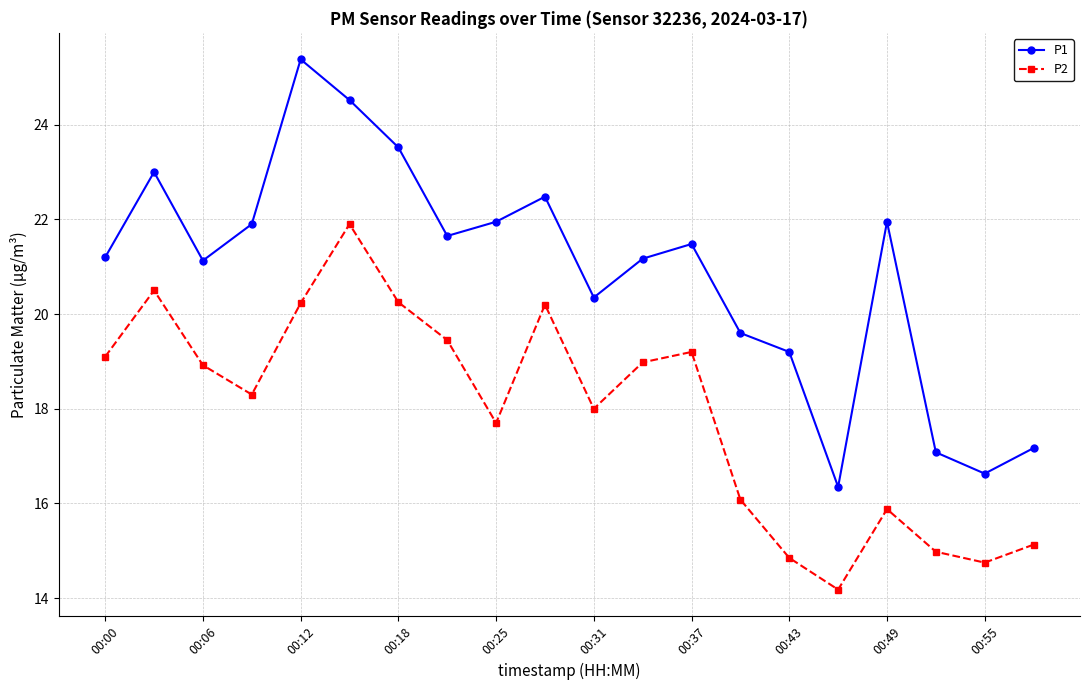

What is the value of the P1 point at the 11th from the left?

20.4